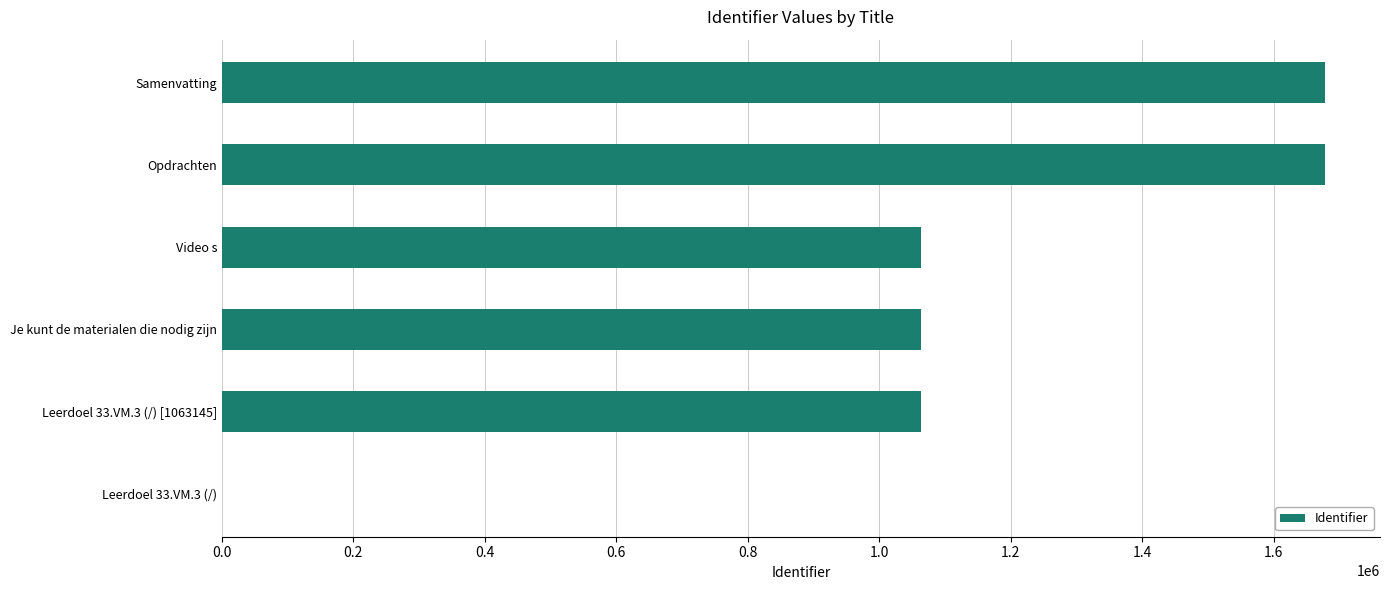

What is the sum of all values?

6544324